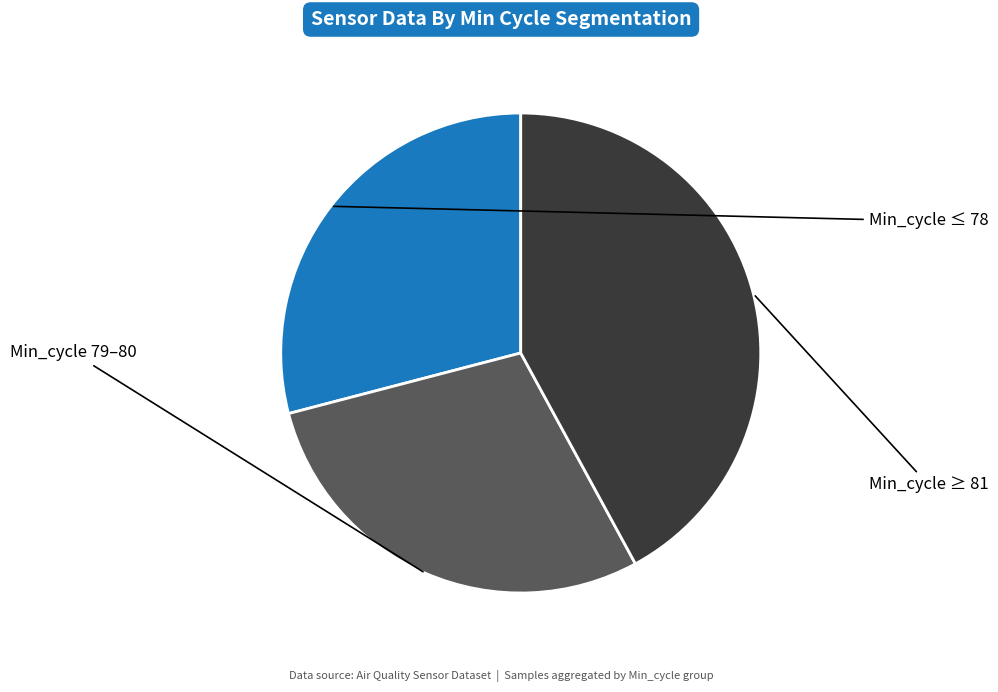

Is there a majority slice in this chart?

No